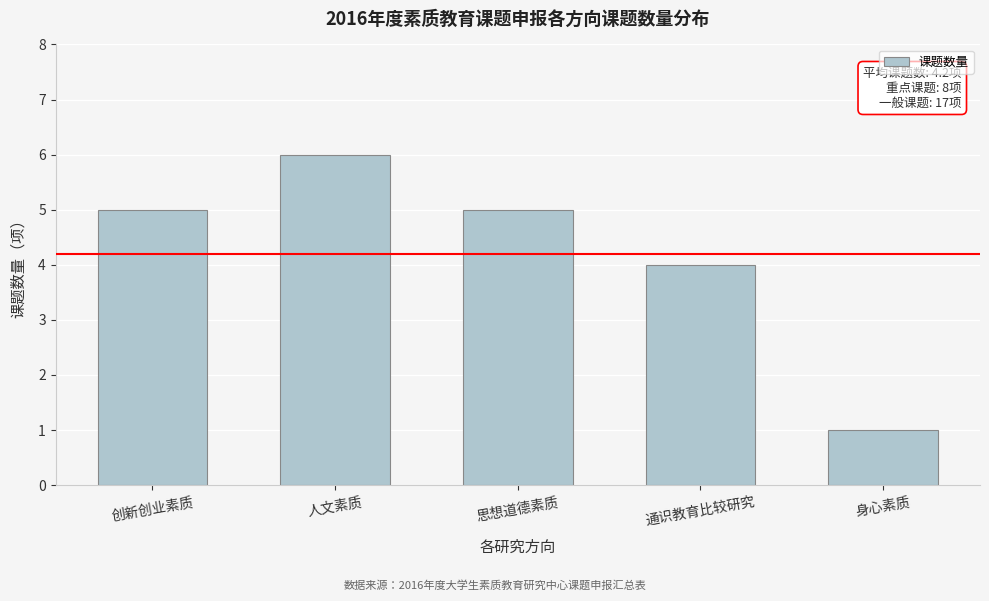

Reading left to right, transcribe all the data shown in this chart.

5	6	5	4	1